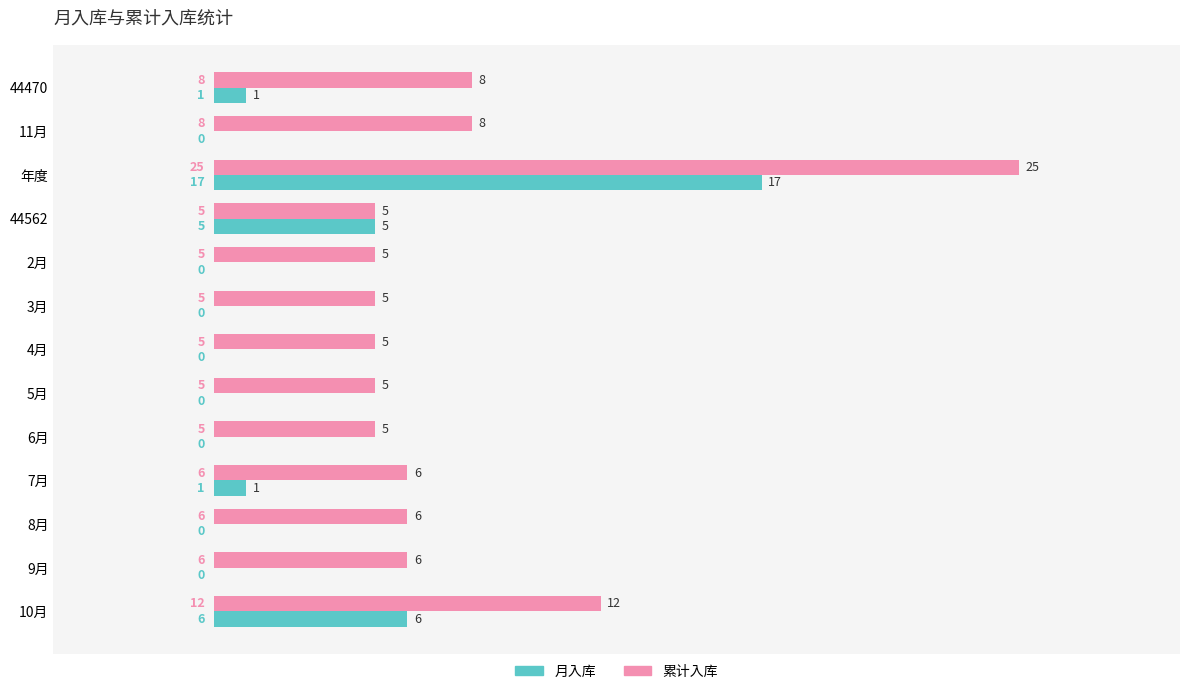

What are all the series names shown in the legend?

月入库, 累计入库